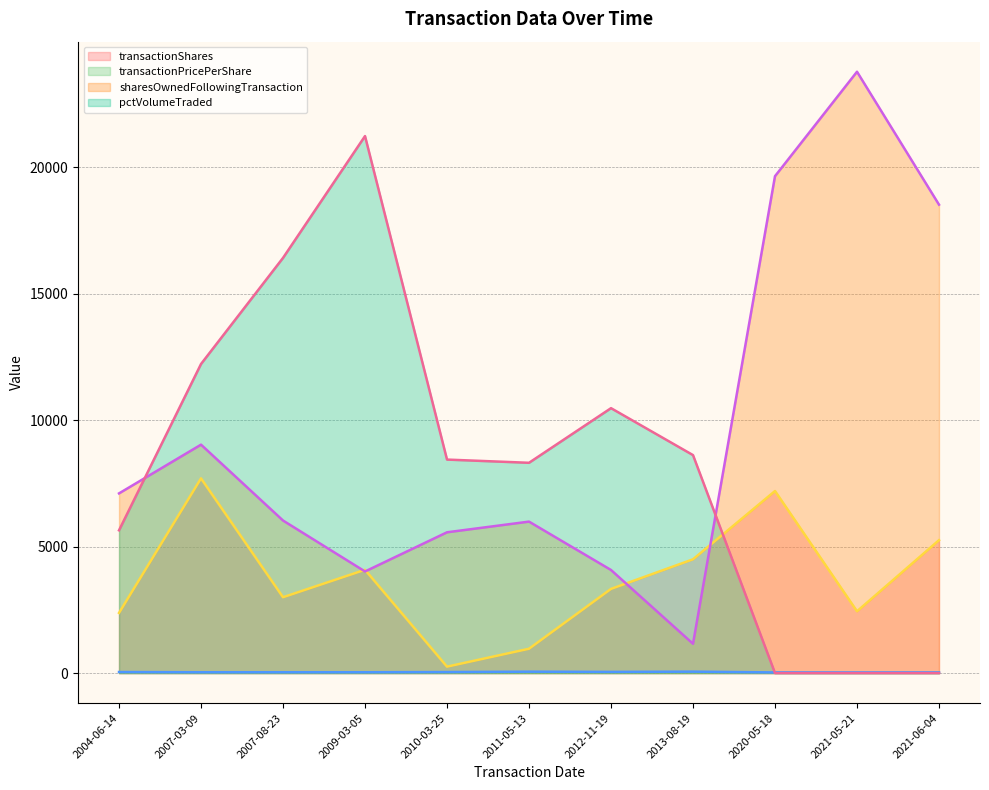

Reading left to right, transcribe all the data shown in this chart.

transactionShares (line): 2004-06-14=2380.0	2007-03-09=7700.0	2007-08-23=3000.0	2009-03-05=4085.0	2010-03-25=255.0	2011-05-13=963.0	2012-11-19=3329.0	2013-08-19=4500.0	2020-05-18=7200.0	2021-05-21=2444.0	2021-06-04=5256.0
transactionPricePerShare (line): 2004-06-14=42.0	2007-03-09=33.6	2007-08-23=33.8	2009-03-05=33.6	2010-03-25=41.7	2011-05-13=56.3	2012-11-19=47.5	2013-08-19=57.4	2020-05-18=27.1	2021-05-21=26.0	2021-06-04=27.6
sharesOwnedFollowingTransaction (line): 2004-06-14=7106.0	2007-03-09=9033.0	2007-08-23=6033.0	2009-03-05=4018.0	2010-03-25=5568.0	2011-05-13=5990.0	2012-11-19=4077.0	2013-08-19=1159.0	2020-05-18=19649.0	2021-05-21=23779.0	2021-06-04=18523.0
pctVolumeTraded (line): 2004-06-14=5646.0	2007-03-09=12223.0	2007-08-23=16418.0	2009-03-05=21235.0	2010-03-25=8443.0	2011-05-13=8316.0	2012-11-19=10476.0	2013-08-19=8620.0	2020-05-18=0.0	2021-05-21=0.0	2021-06-04=0.0